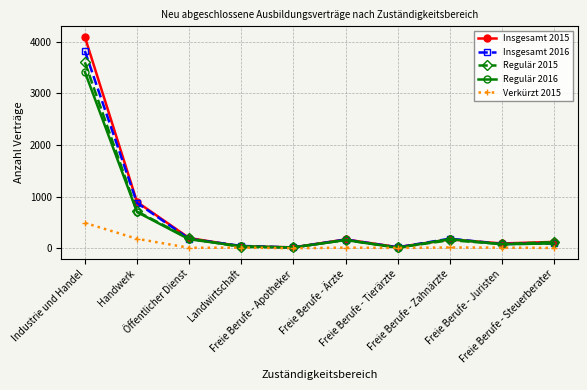

What is the spread (max minus min) of values at Industrie und Handel?

3603